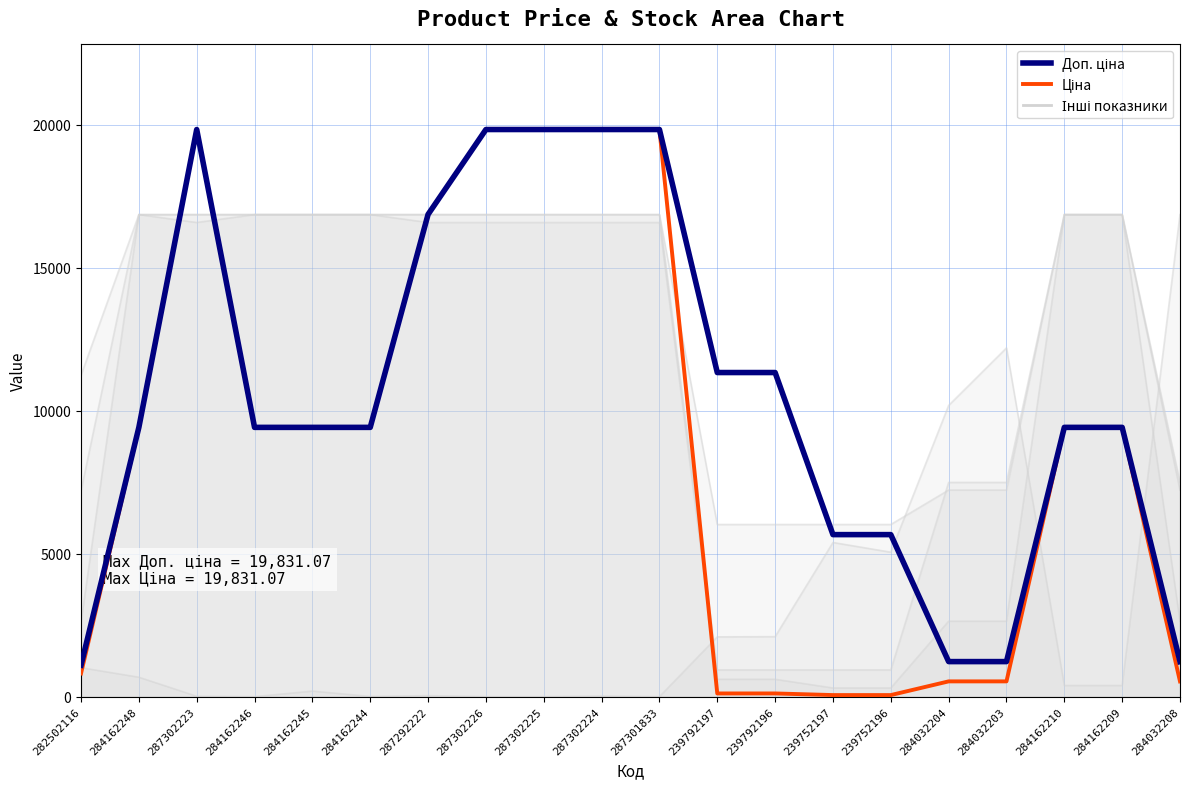

How many lines are shown in the chart?

6